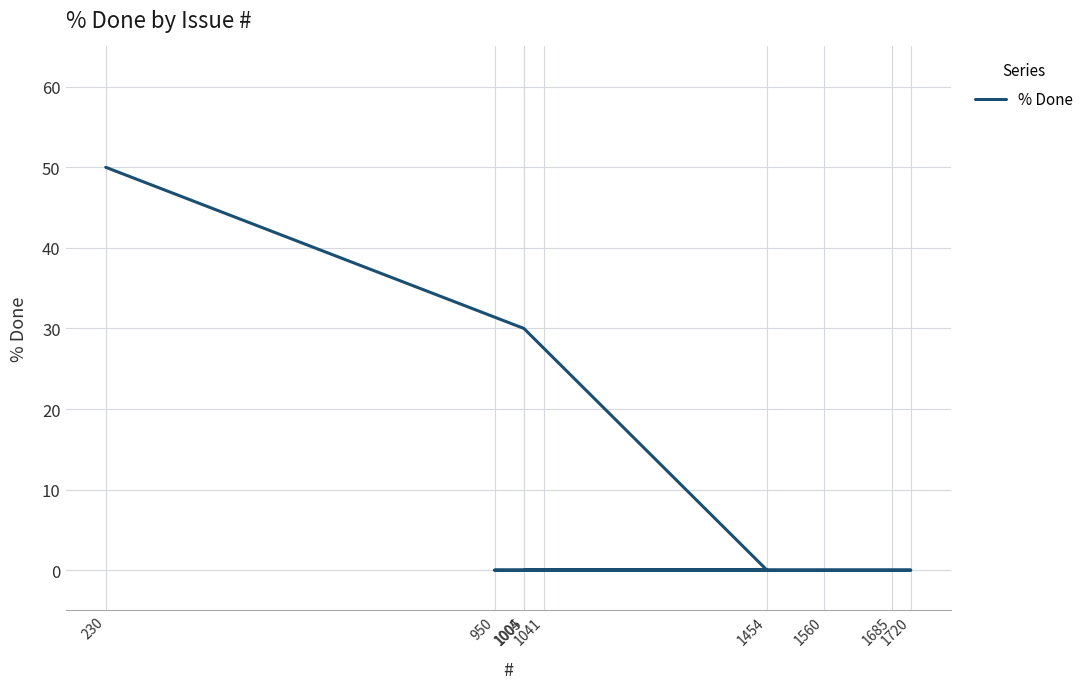

What is the difference between the maximum and minimum values?

50